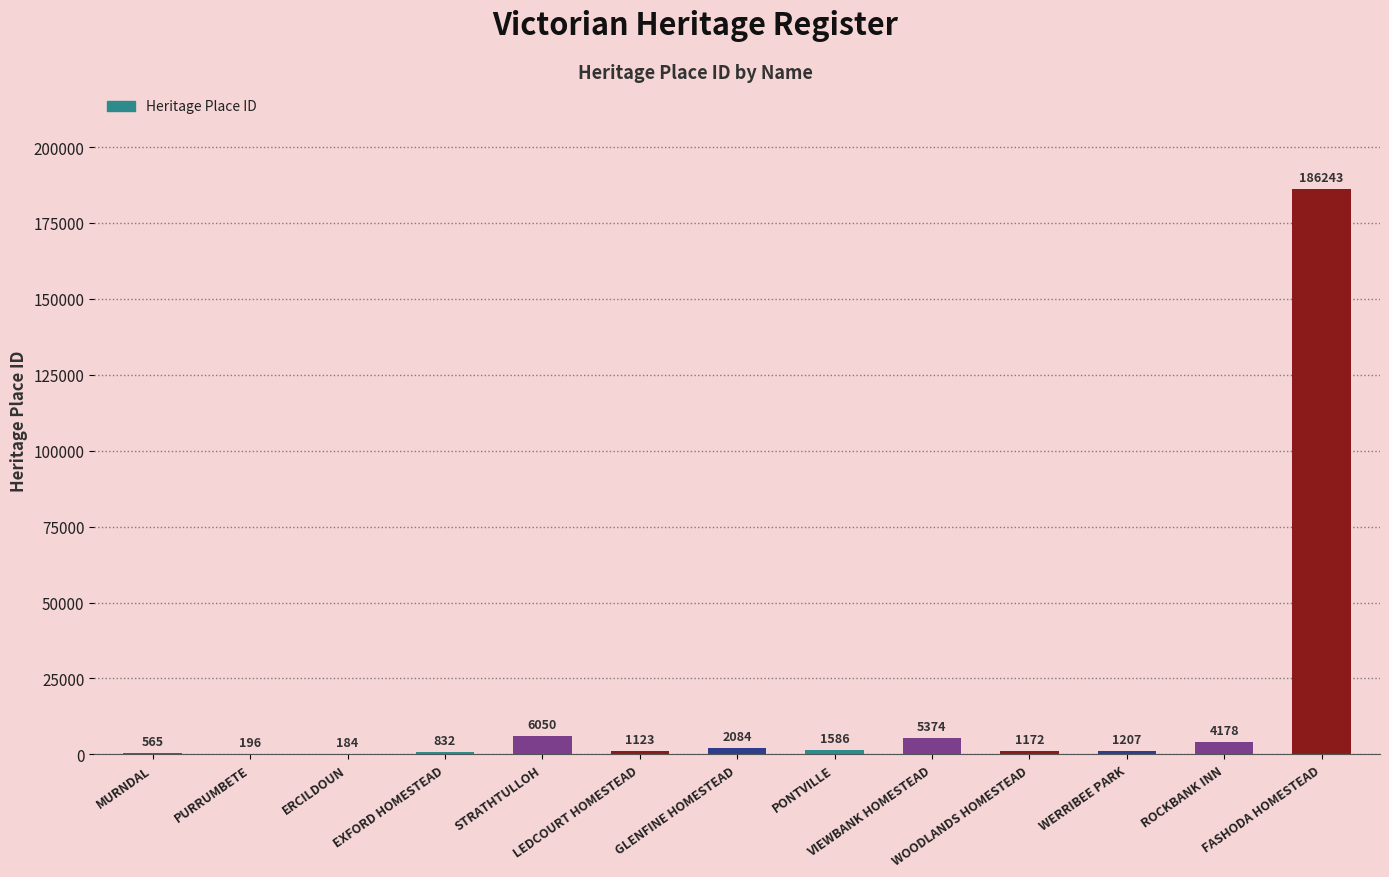

Approximately how many times larger is the value at WERRIBEE PARK compared to VIEWBANK HOMESTEAD?

0.2